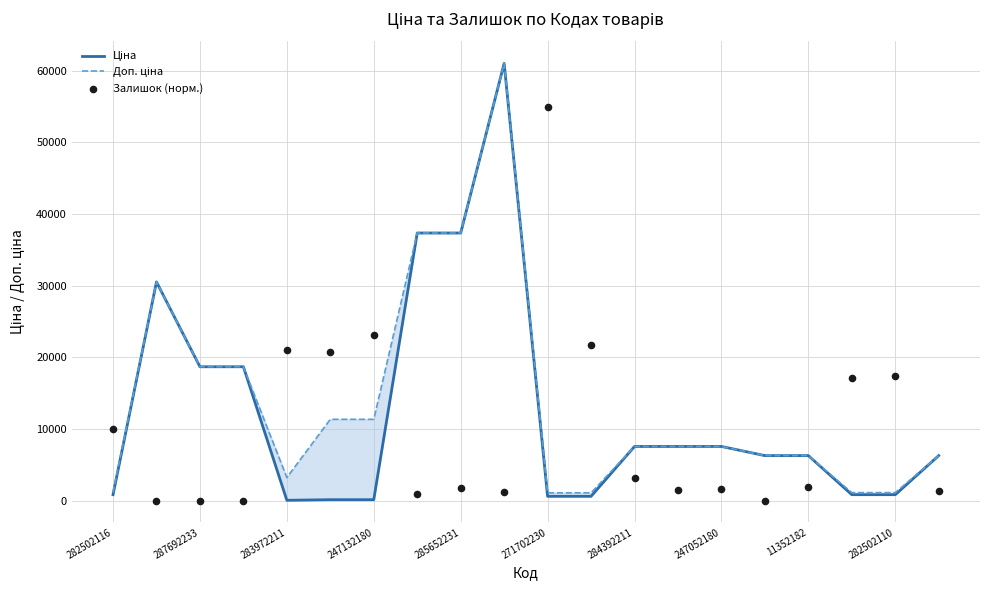

Which series contains the lowest Y value?

Залишок (норм.)